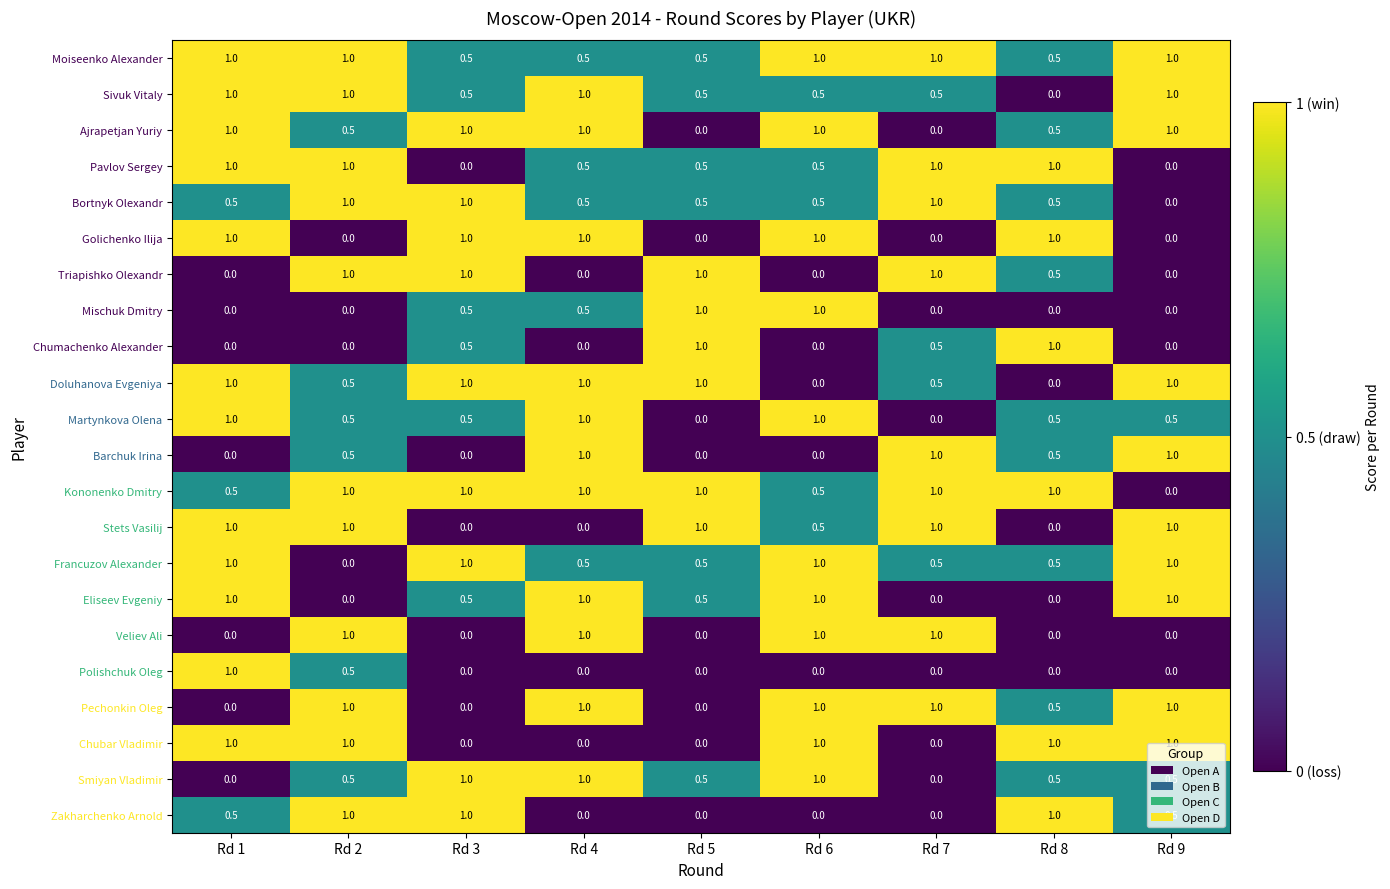

What is the difference between the maximum and minimum values in the Ajrapetjan Yuriy series?

1.0